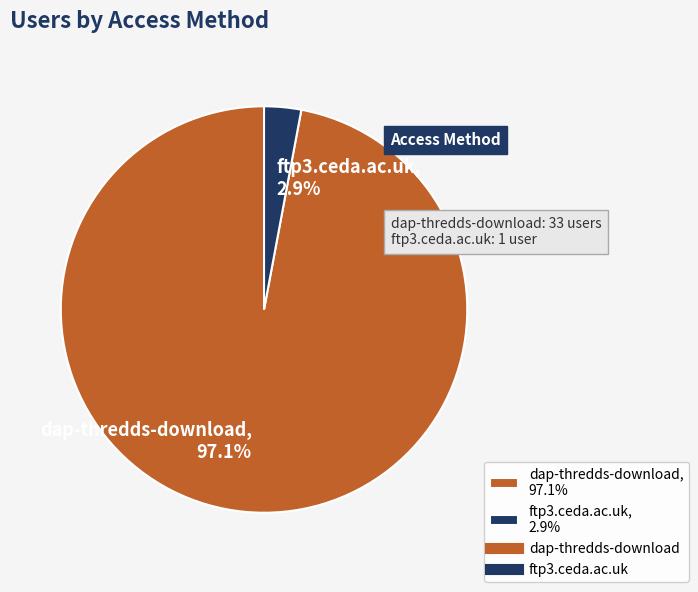

Which slice represents more than half of the pie?

dap-thredds-download